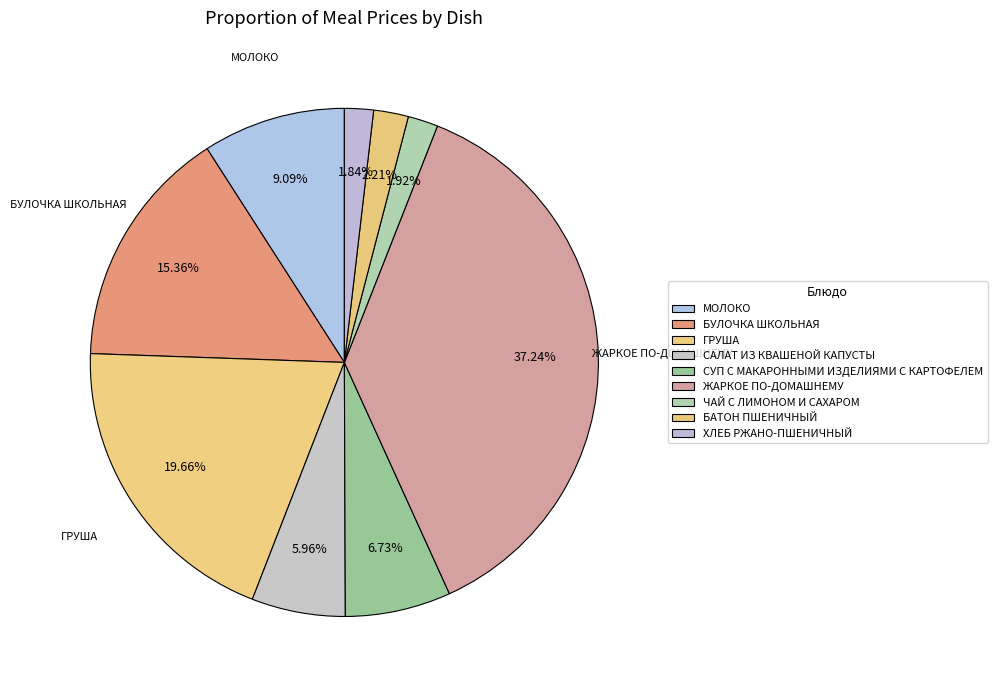

Is the sum of САЛАТ ИЗ КВАШЕНОЙ КАПУСТЫ and БУЛОЧКА ШКОЛЬНАЯ greater than half?

No